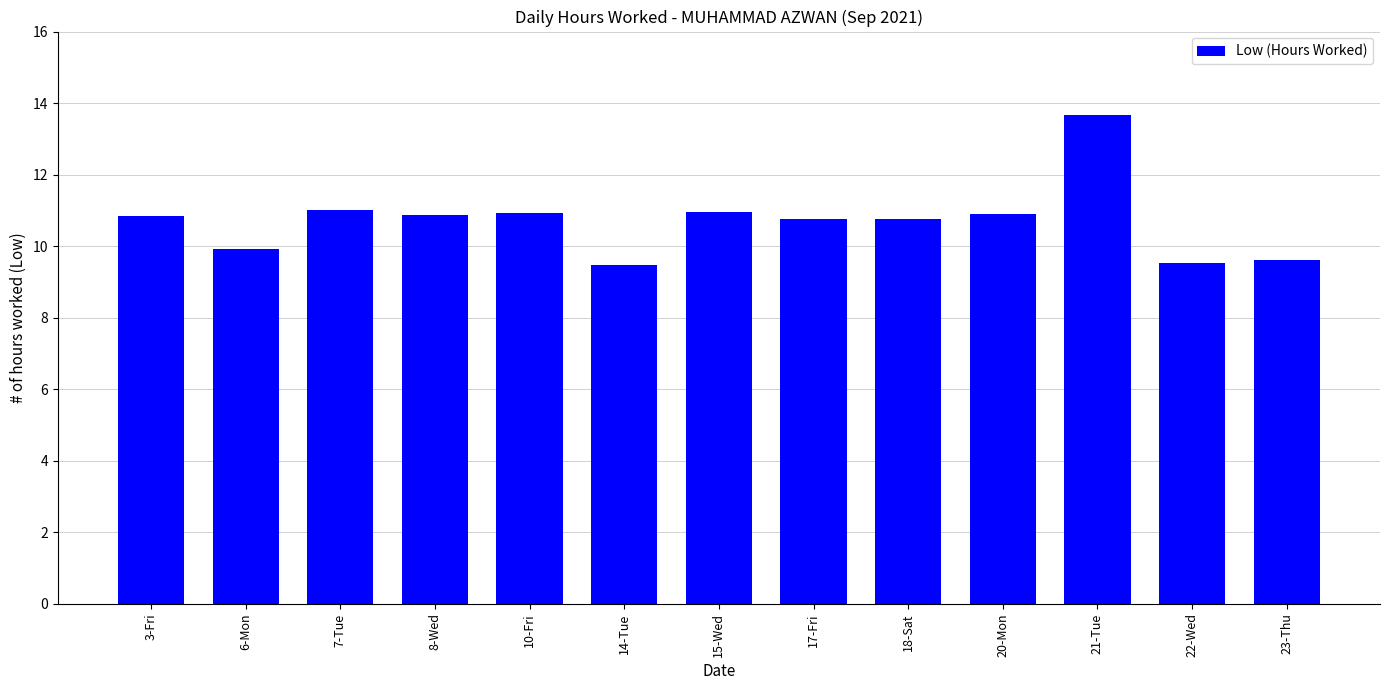

Read the value at 18-Sat.

10.8